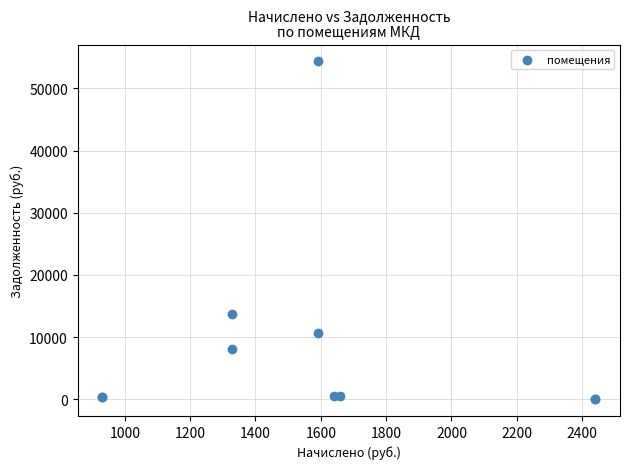

What Y value in the scatter plot is closest to 27178?

13769.8